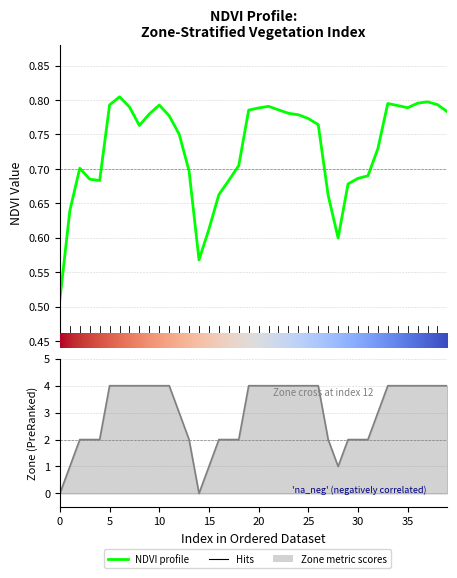

Reading right to left, list all the values displayed in this chart.

NDVI: 0.8	0.8	0.8	0.8	0.8	0.8	0.8	0.7	0.7	0.7	0.7	0.6	0.7	0.8	0.8	0.8	0.8	0.8	0.8	0.8	0.8	0.7	0.7	0.7	0.6	0.6	0.7	0.8	0.8	0.8	0.8	0.8	0.8	0.8	0.8	0.7	0.7	0.7	0.6	0.5
Zone: 4.0	4.0	4.0	4.0	4.0	4.0	4.0	3.0	2.0	2.0	2.0	1.0	2.0	4.0	4.0	4.0	4.0	4.0	4.0	4.0	4.0	2.0	2.0	2.0	1.0	0.0	2.0	3.0	4.0	4.0	4.0	4.0	4.0	4.0	4.0	2.0	2.0	2.0	1.0	0.0